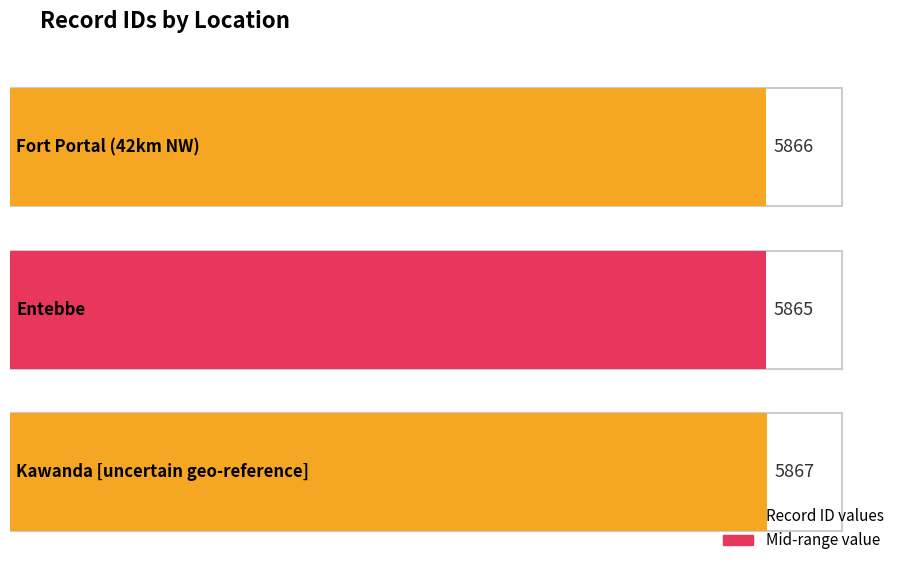

Which has a higher value, Entebbe or Fort Portal (42km NW)?

Fort Portal (42km NW)